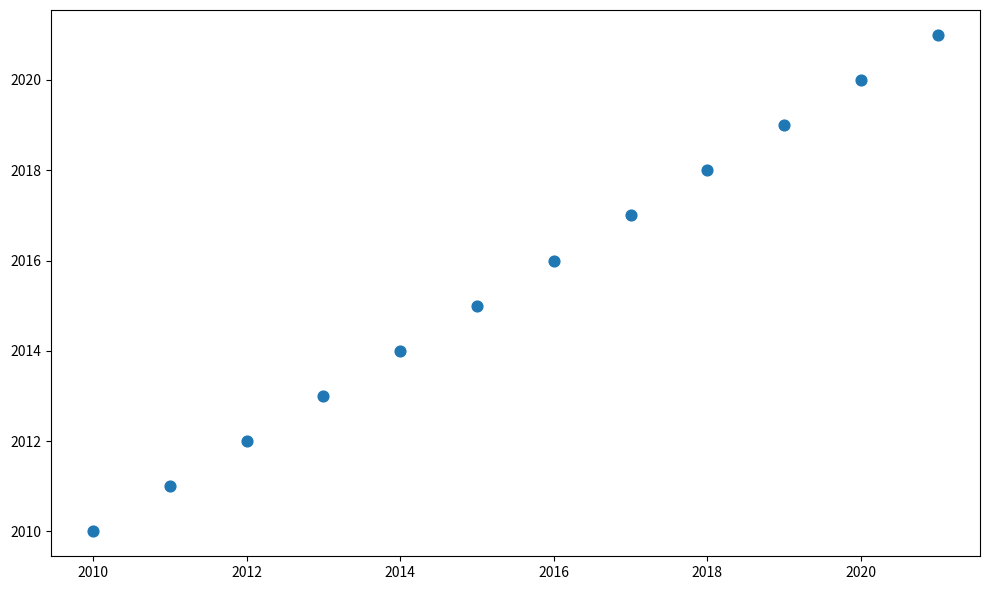

What is the range of X values (max minus min)?

11